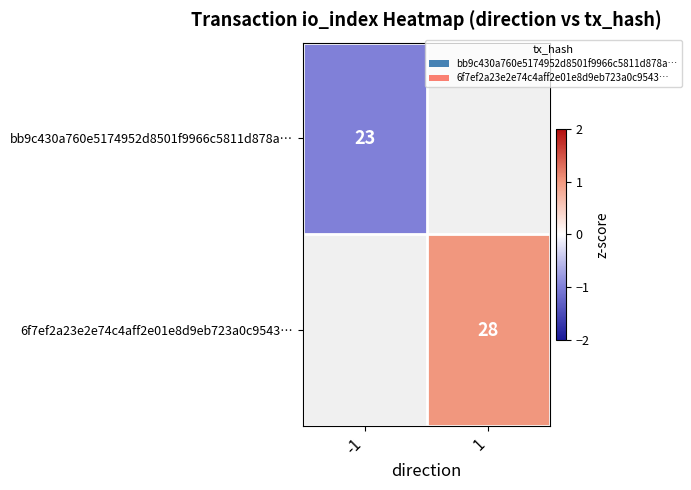

The 6f7ef2a23e2e74c4aff2e01e8d9eb723a0c9543… series shows 28 at 1. True or false?

True